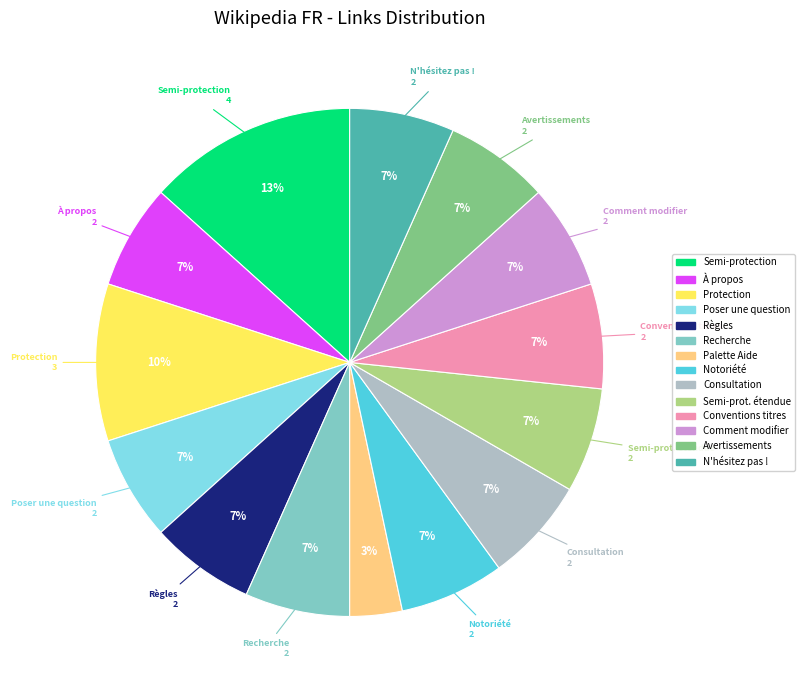

Does any single category account for the majority?

No